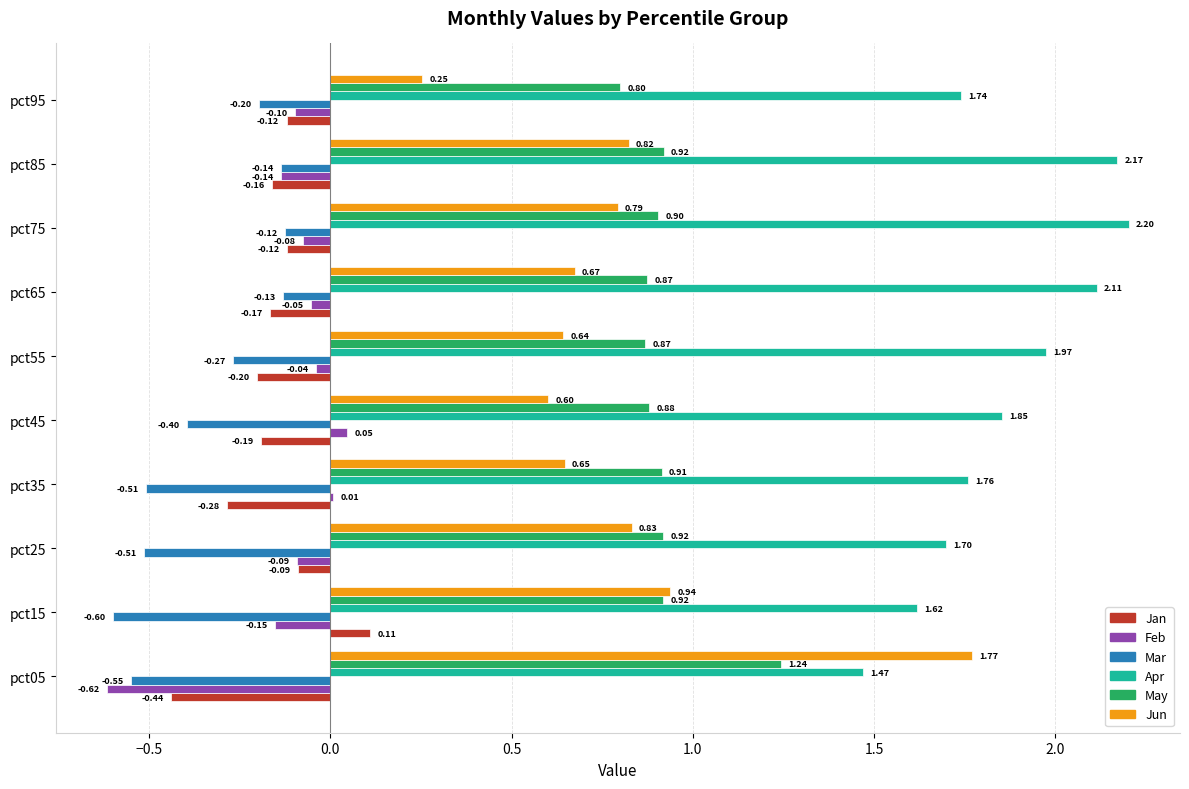

At which category is the sum across all series the highest?

pct75